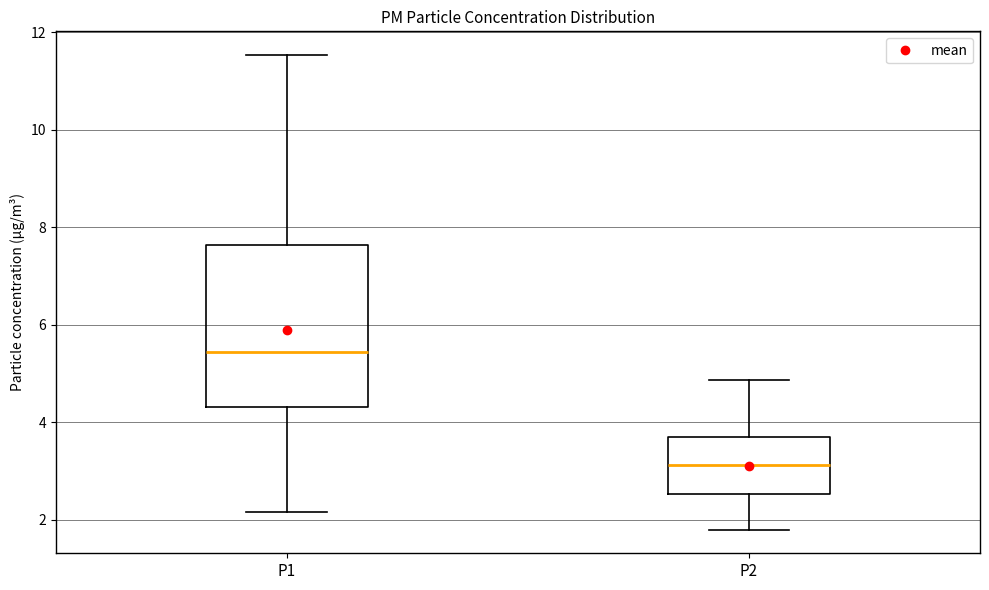

Reading left to right, transcribe this box plot: for each box, give where its median line is, the range the box spans, and where its two whiskers end, as read against the y-axis. The values are not printed on the chart, so give them approximately, as read against the axis.

P1: median 5.4, box 4.4 to 7.6, whiskers 2.2 to 11.6
P2: median 3.2, box 2.6 to 3.8, whiskers 1.8 to 4.8